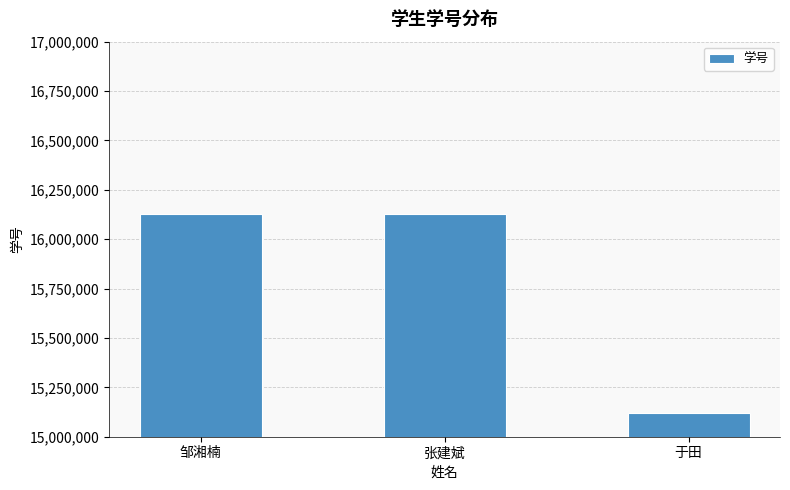

Which category has the lowest value across all series?

于田